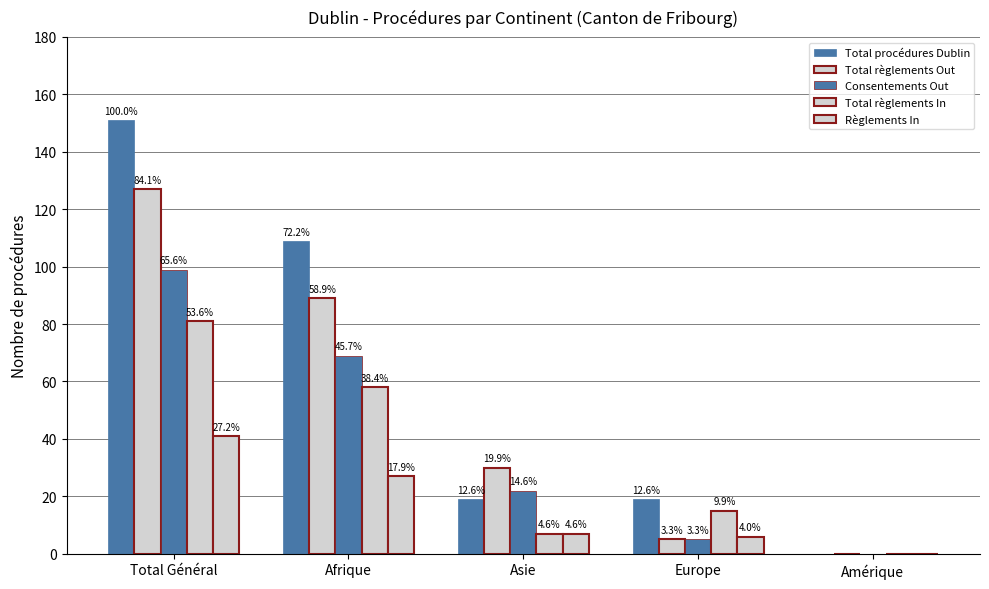

Are the bars horizontal?

No